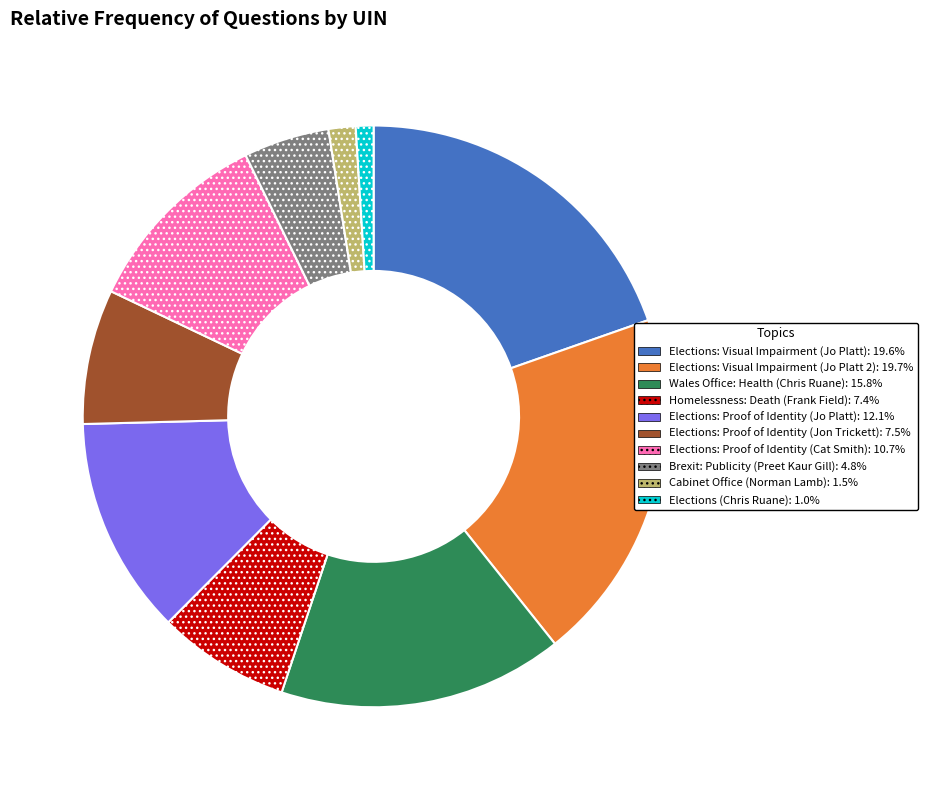

Which has a higher value, Elections: Proof of Identity (Cat Smith) or Brexit: Publicity (Preet Kaur Gill)?

Elections: Proof of Identity (Cat Smith)